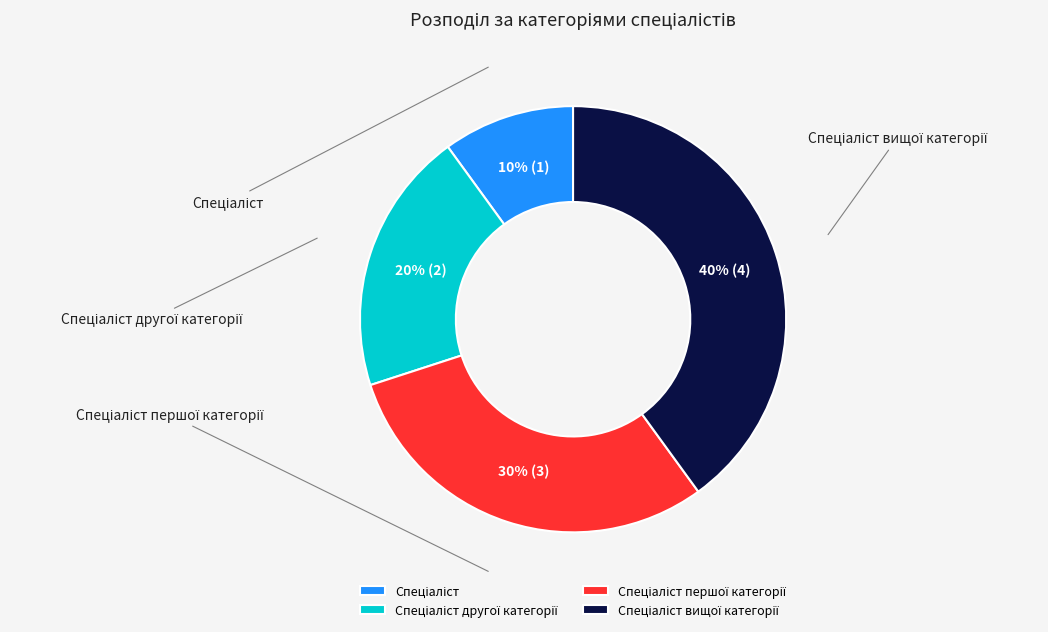

How many slices are in this pie chart?

4